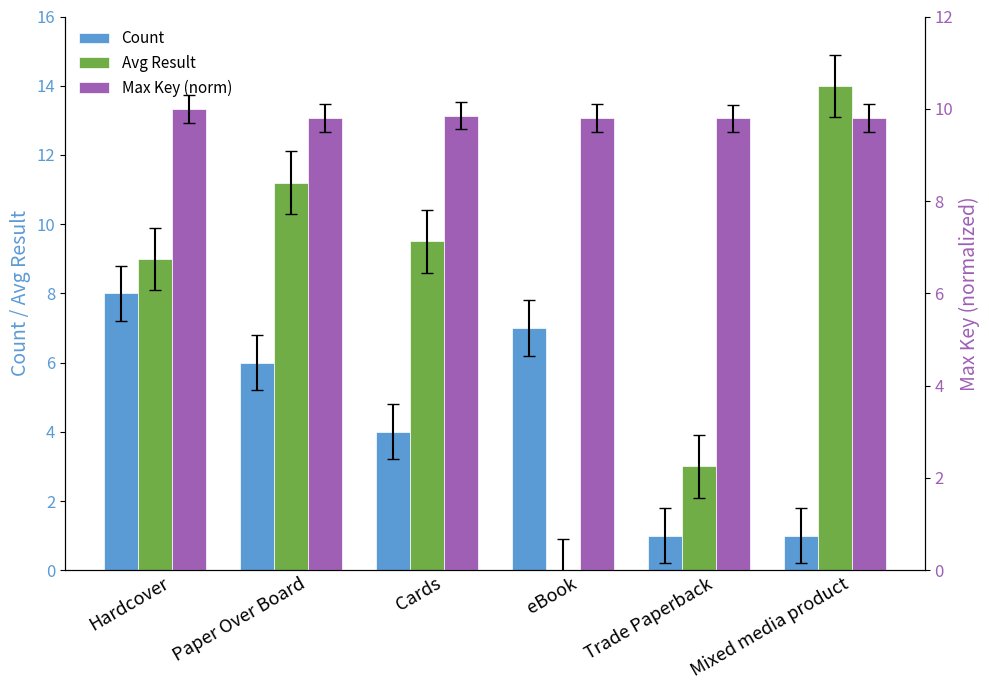

Reading left to right, list all the values displayed in this chart.

Count: 8.0	6.0	4.0	7.0	1.0	1.0
Avg Result: 9.0	11.2	9.5	0.0	3.0	14.0
Max Key (norm): 10.0	9.8	9.9	9.8	9.8	9.8